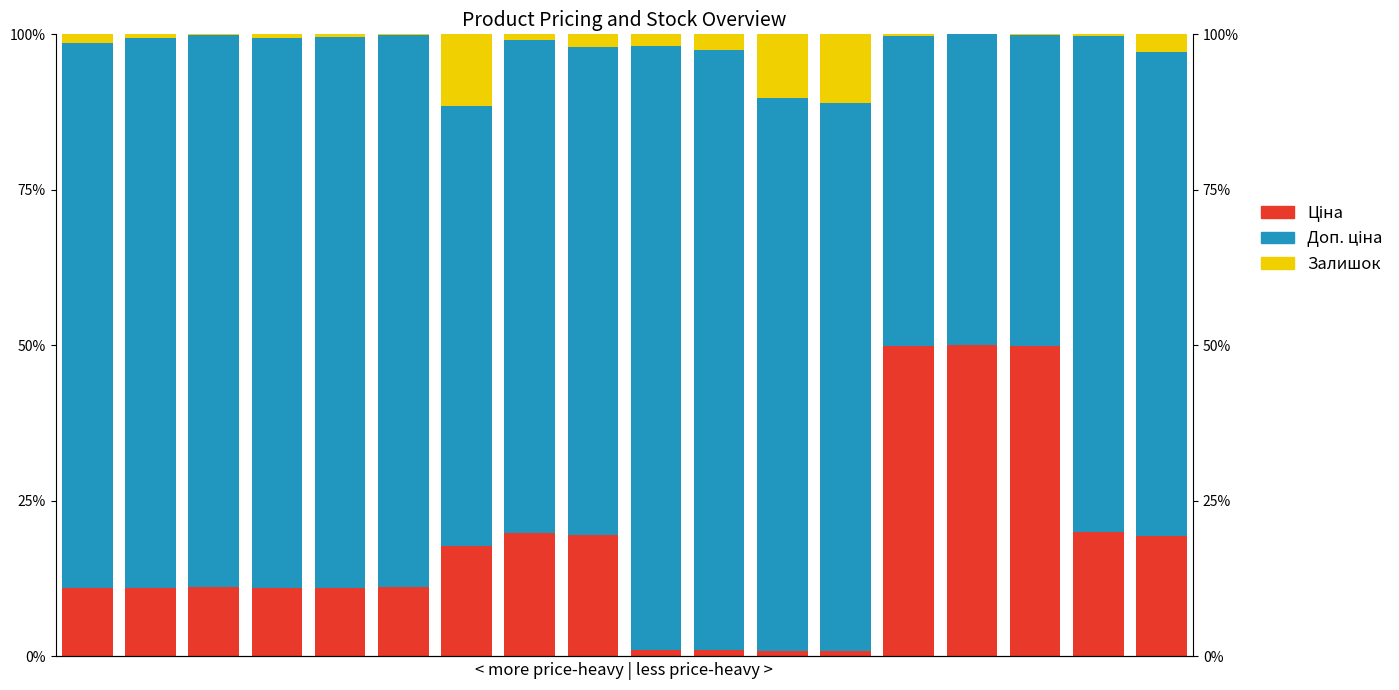

What is the difference between the Доп. ціна values at 15 and 0?

0.4